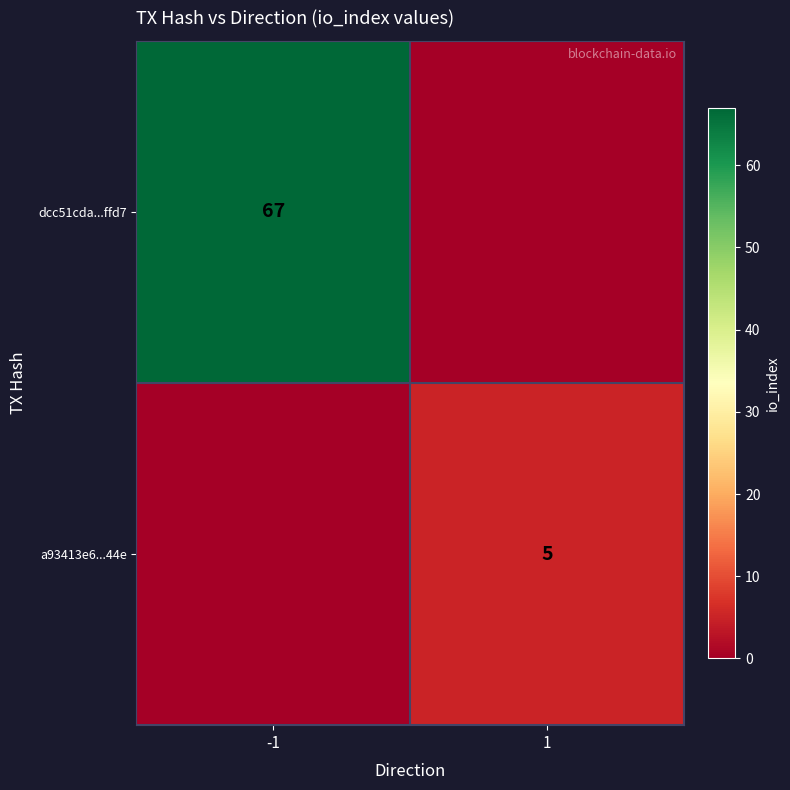

The value of a93413e6...44e at 1 is 5. True or false?

True